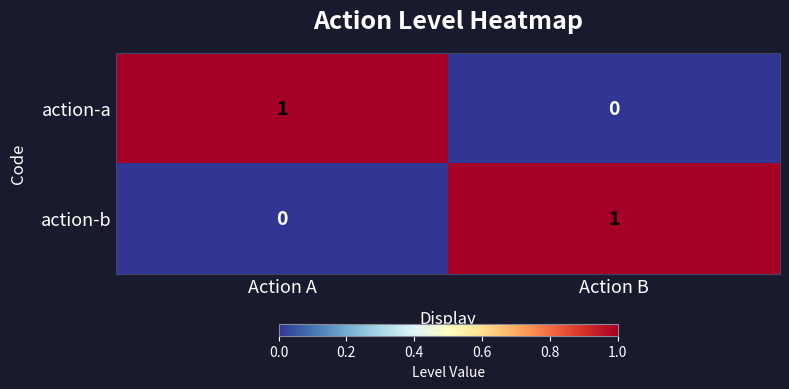

What is the spread (max minus min) of values at Action A?

1